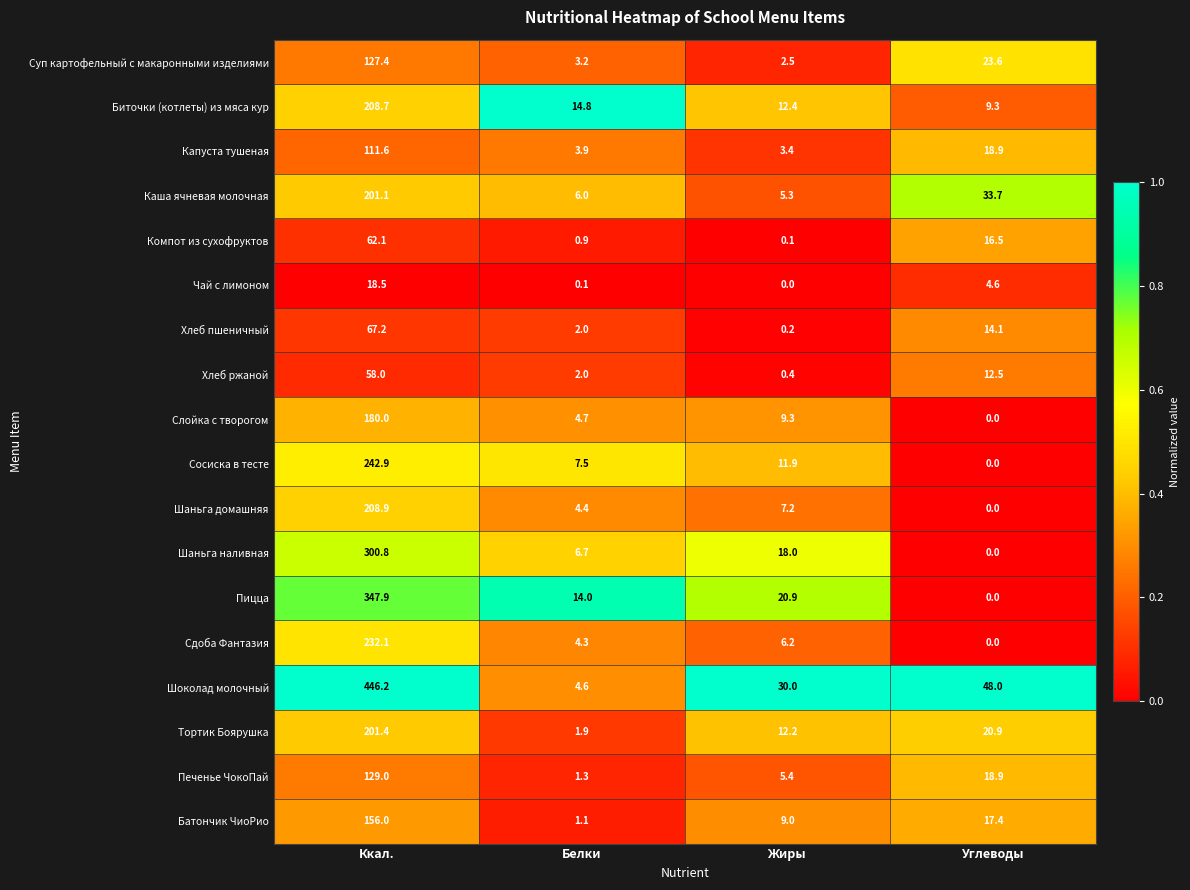

At which category is the sum across all series the highest?

Ккал.